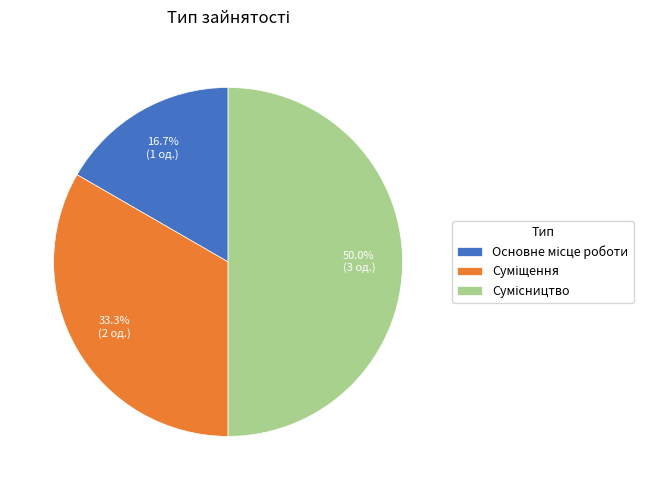

Which category has the smallest portion of the pie?

Основне місце роботи